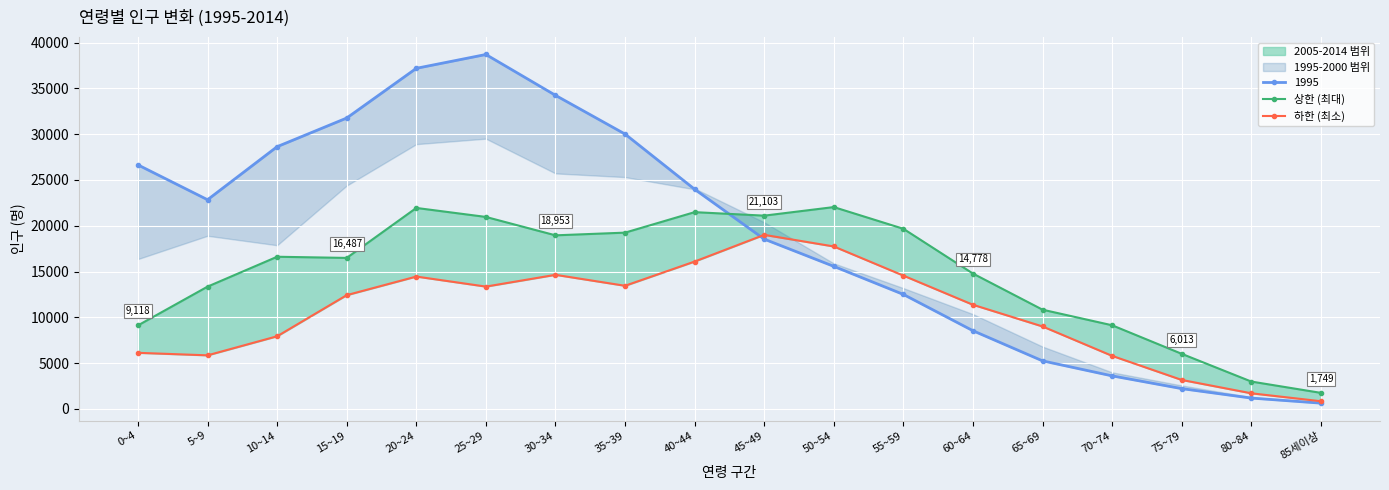

What is the value of the 하한 (최소) point at the 1st from the left?

6121